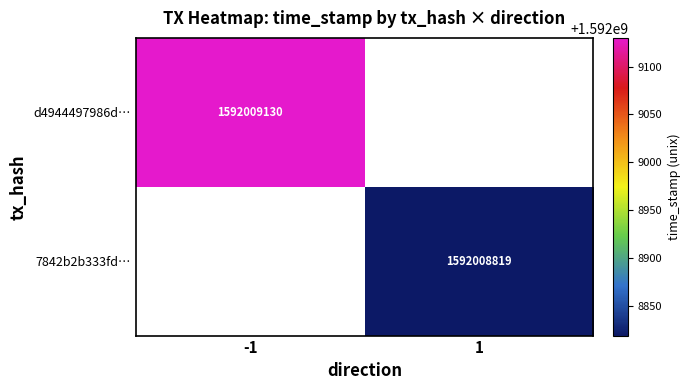

What is the maximum value shown in the chart?

1592009130